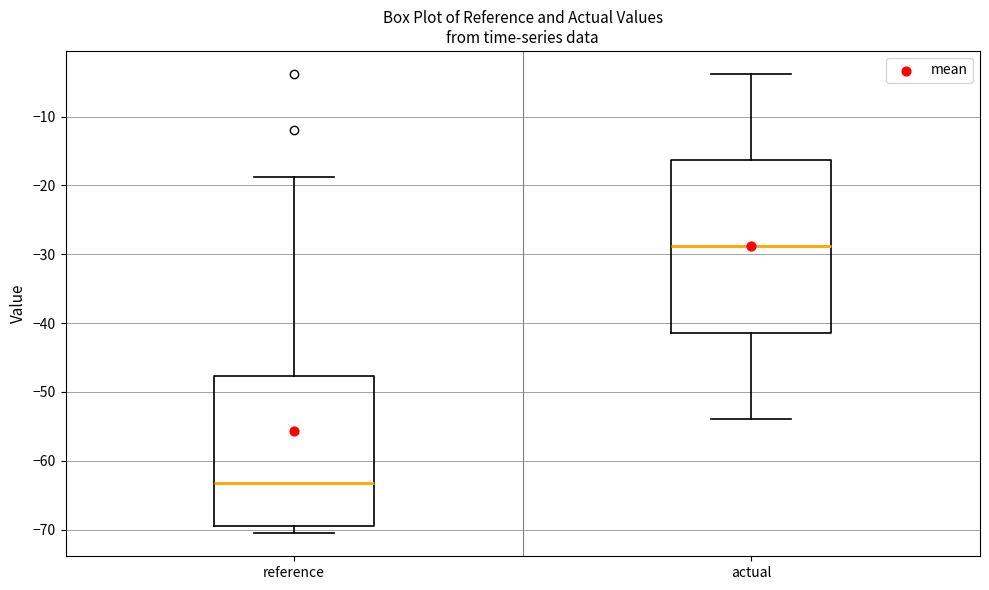

Reading left to right, read every box against the y-axis: the position of its median line, the range the box covers, and the ends of its whiskers. The values are not printed on the chart, so give them approximately, as read against the axis.

reference: median -63, box -70 to -48, whiskers -71 to -19
actual: median -29, box -41 to -16, whiskers -54 to -4